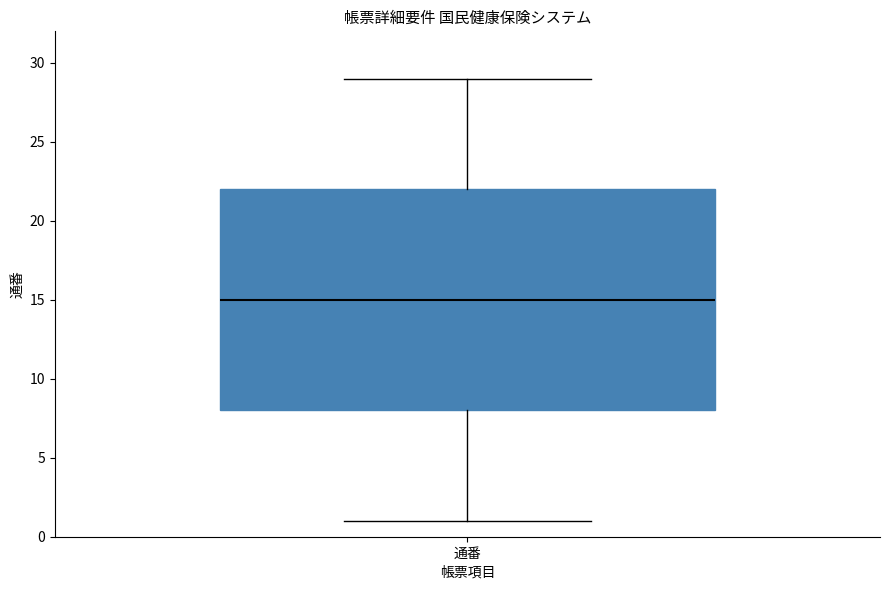

Transcribe this box plot: give where the median line is, the range the box spans, and where the two whiskers end, as read against the y-axis. The values are not printed on the chart, so give them approximately, as read against the axis.

median 15, box 8 to 22, whiskers 1 to 29